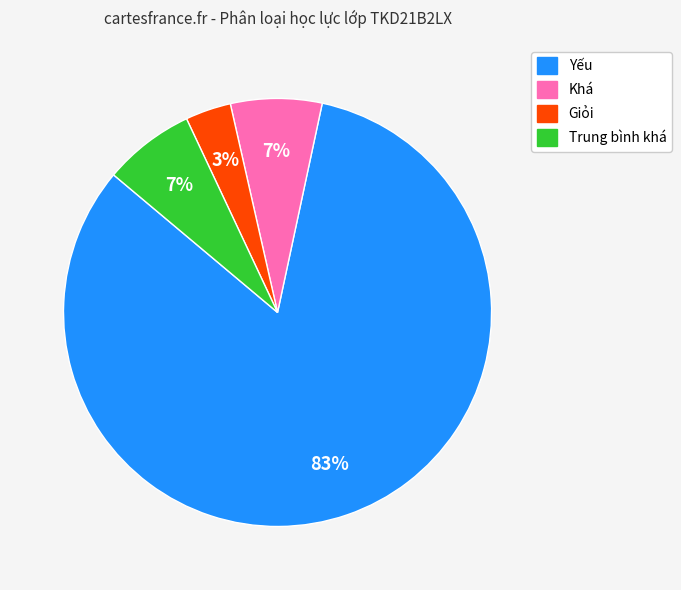

How many slices are in this pie chart?

4